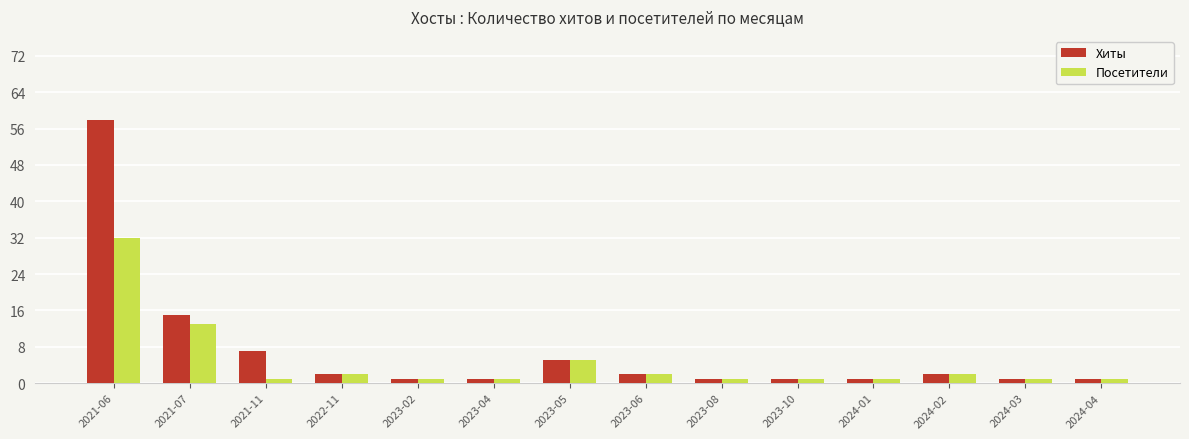

What is the average value of the Хиты series?

7